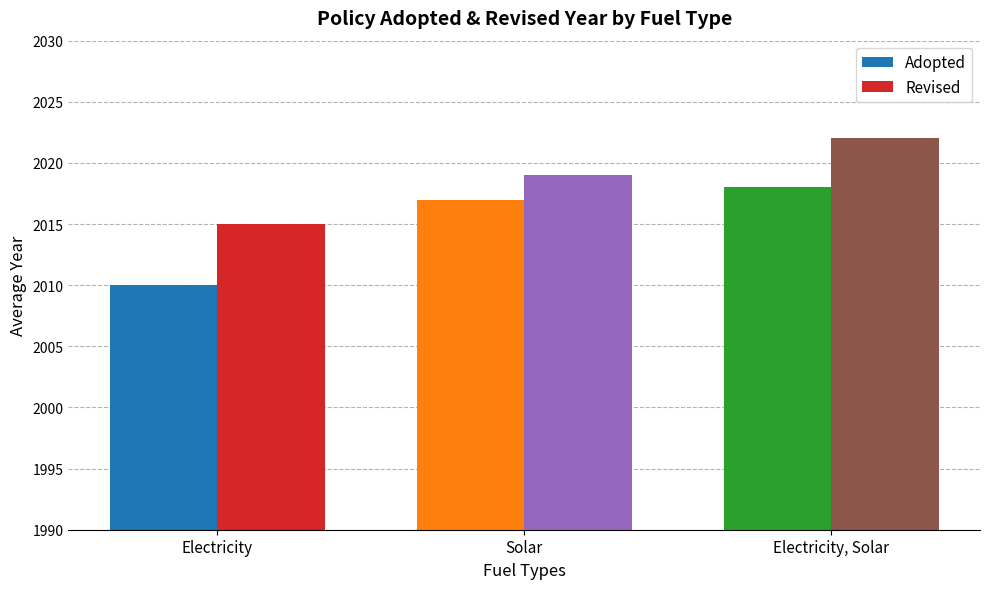

Rank the series at Solar from highest to lowest value.

Revised, Adopted